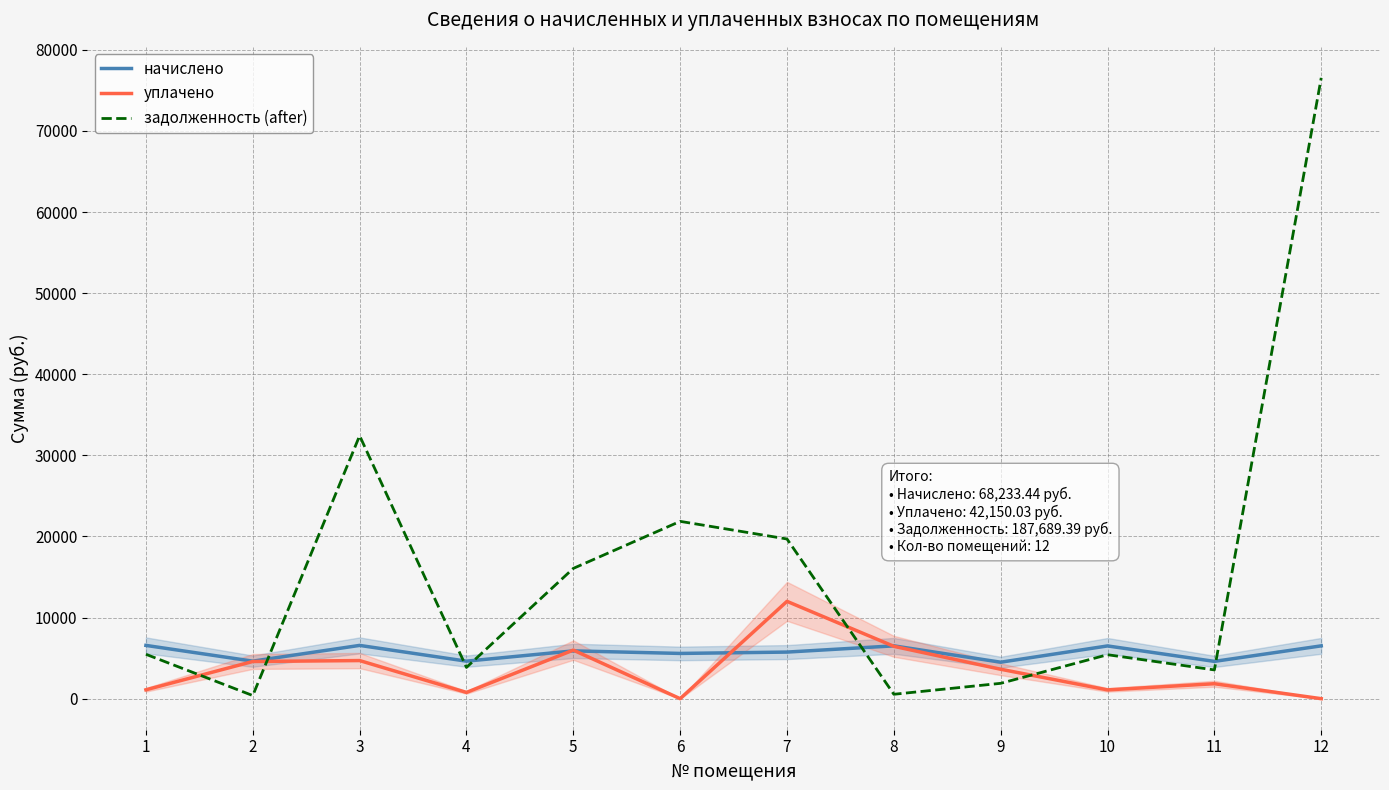

Reading right to left, what are all the values shown in this chart?

начислено: 12=6513.4	11=4598.3	10=6504.1	9=4496.5	8=6513.4	7=5745.5	6=5578.9	5=5893.6	4=4626.0	3=6568.9	2=4626.0	1=6568.9
уплачено: 12=0.0	11=1843.5	10=1084.0	9=3627.5	8=6455.6	7=12000.0	6=0.0	5=5988.6	4=771.0	3=4700.0	2=4585.0	1=1094.8
задолженность (after): 12=76539.7	11=3546.3	10=5420.1	9=1893.5	8=542.8	7=19689.0	6=21862.5	5=16061.8	4=3855.0	3=32419.2	2=385.5	1=5474.1